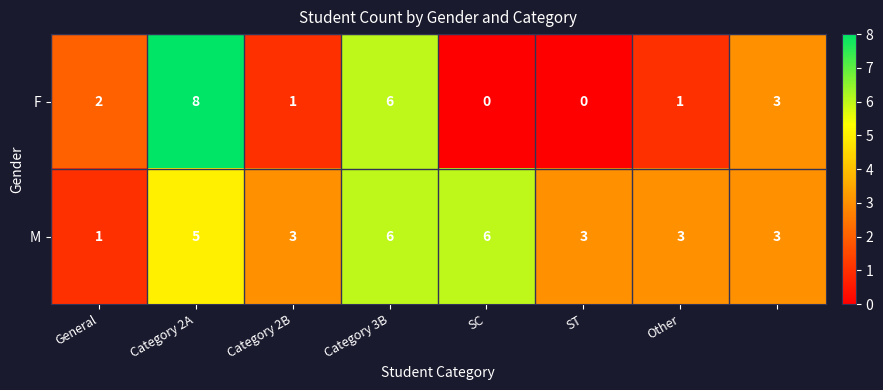

What is the maximum value shown in the chart?

8